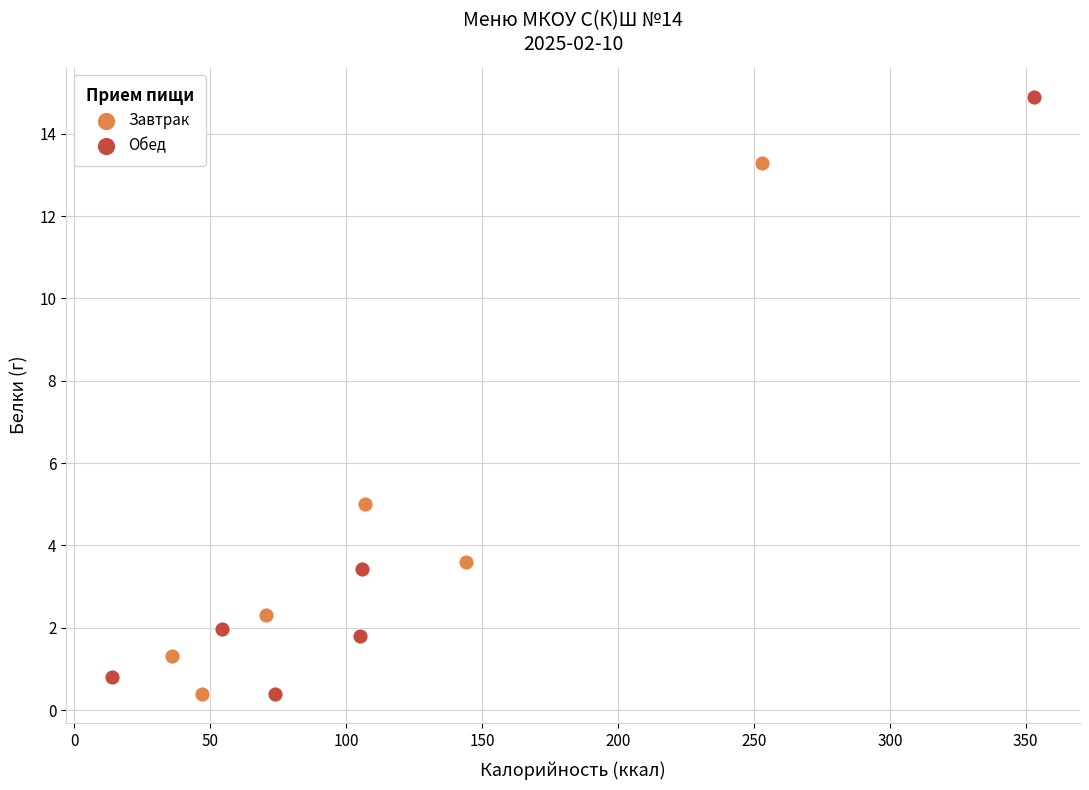

Which series has the widest spread of Y values?

Обед